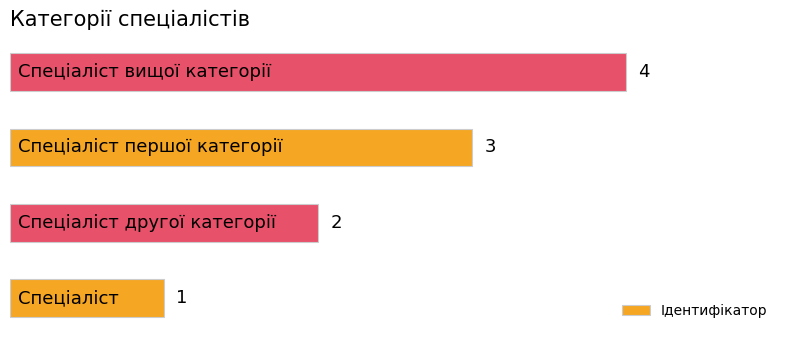

How many values are between 2 and 4?

3